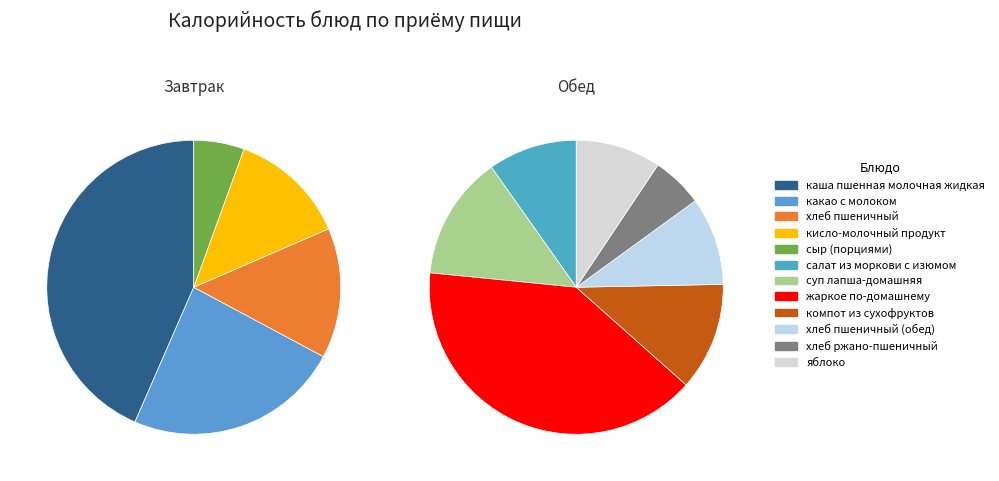

Which slice is the largest?

жаркое по-домашнему